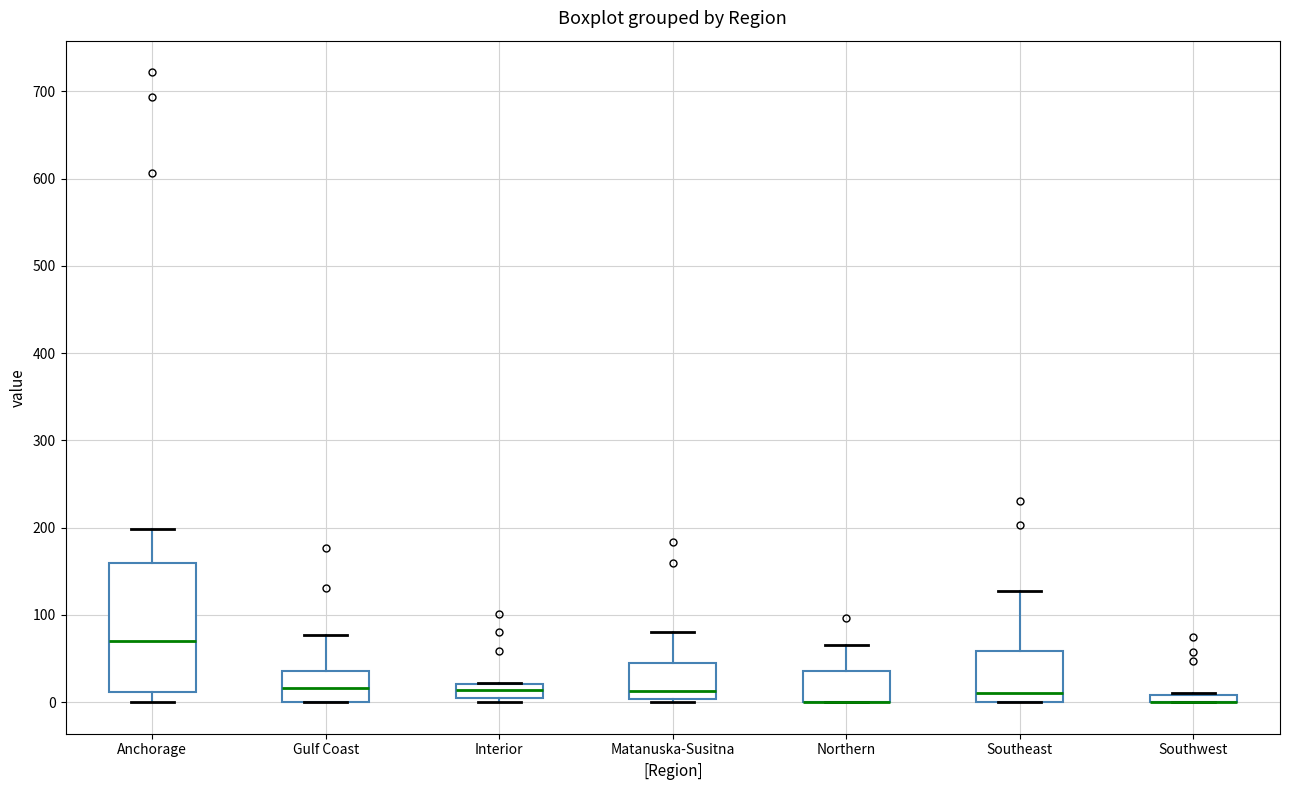

Comparing the boxes themselves (not the whiskers), which one is the tallest?

Anchorage